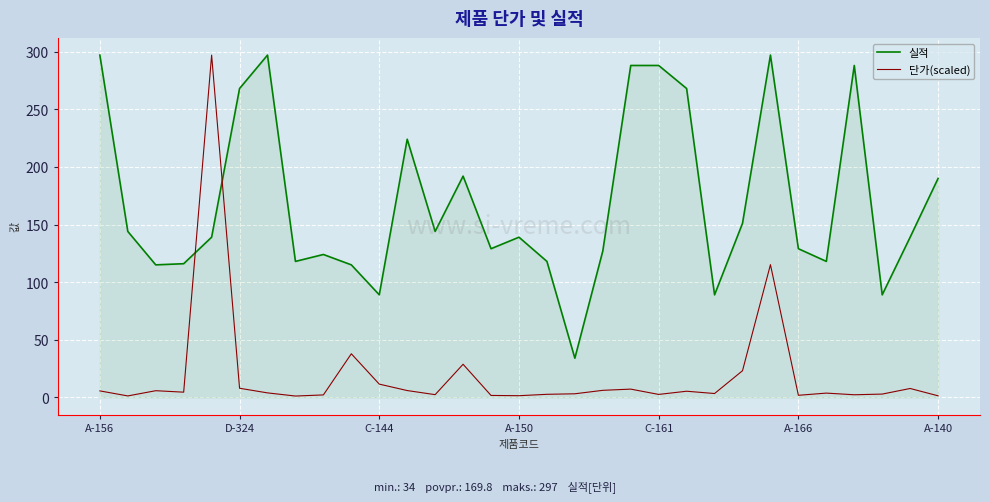

Which series ends up on top after the final intersection of 실적 and 단가(scaled)?

실적